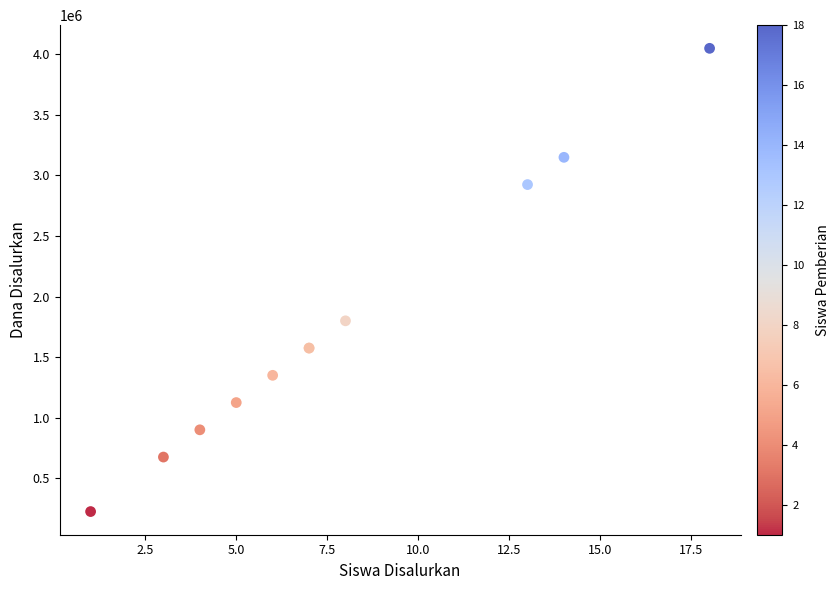

What Y value in the scatter plot is closest to 2137500?

1800000